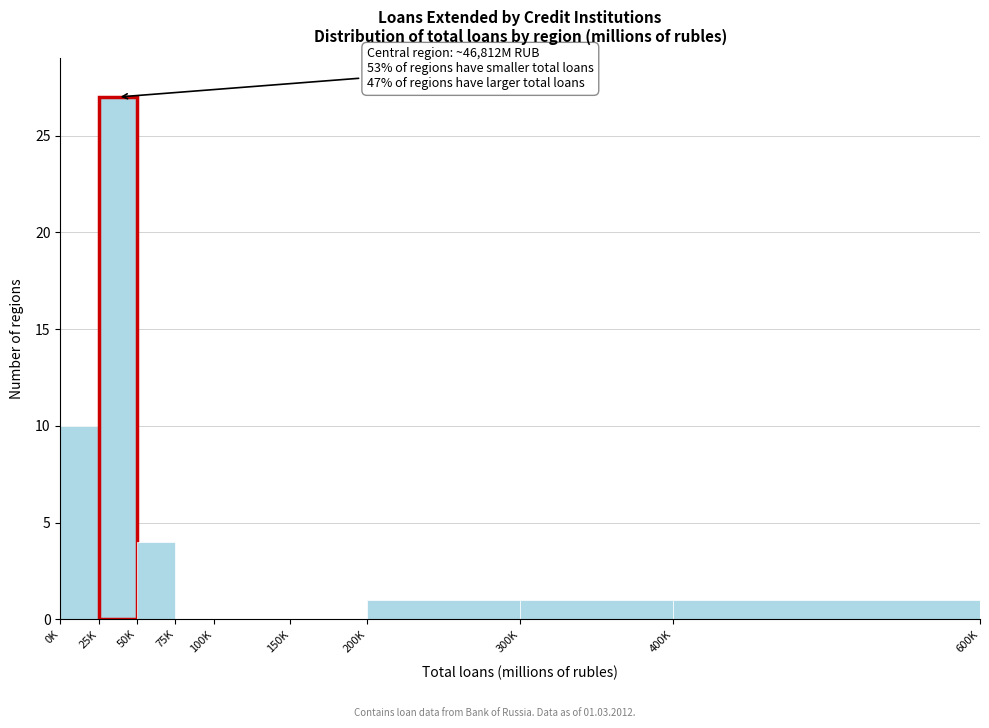

Reading left to right, extract all data points from this chart.

0K=10	25K=27	50K=4	75K=0	100K=0	150K=0	200K=1	300K=1	400K=1